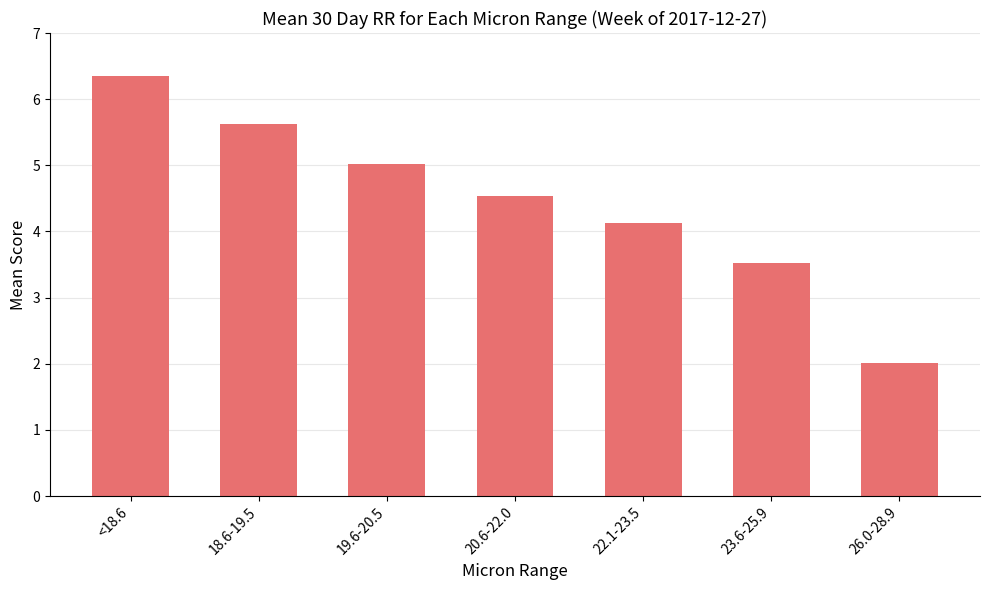

The value at <18.6 is 8.7. True or false?

False